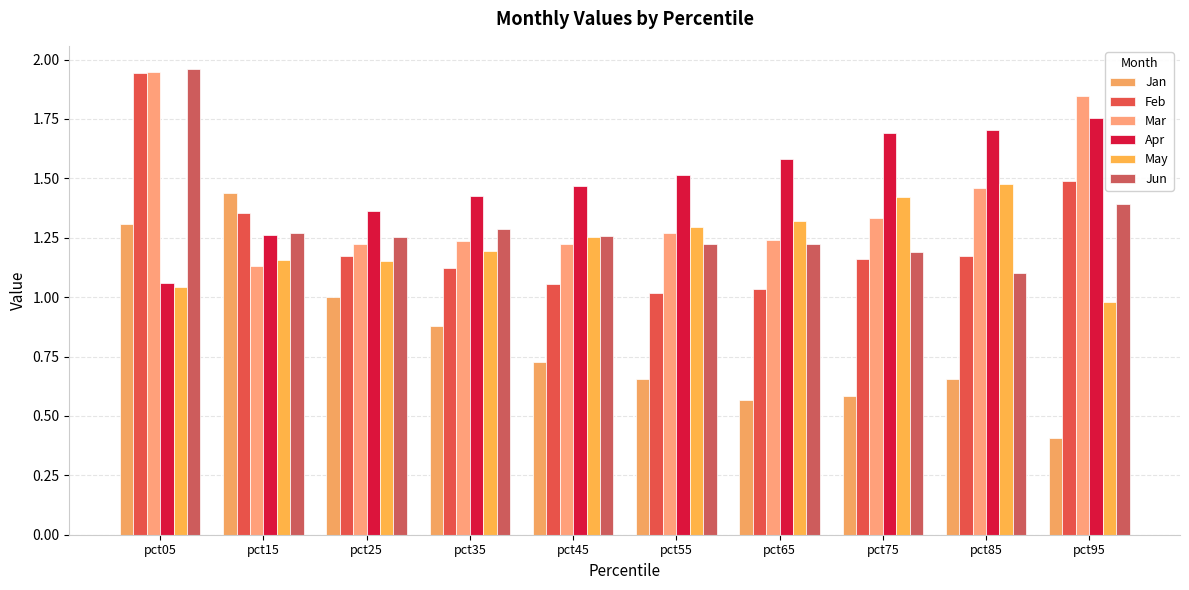

List the labels in order of Jan value, smallest first.

pct95, pct65, pct75, pct85, pct55, pct45, pct35, pct25, pct05, pct15